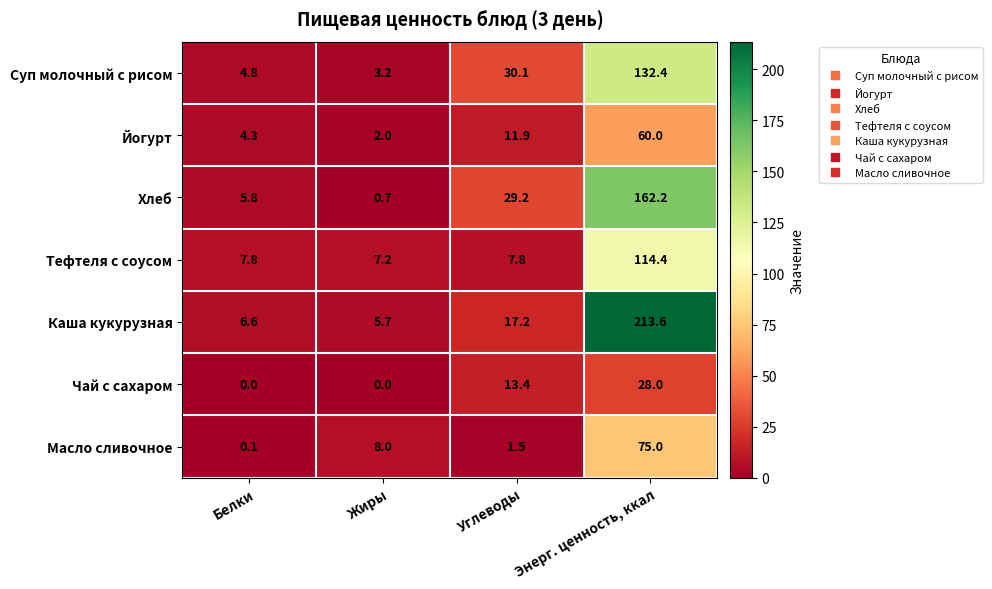

What is the greatest value displayed?

213.6